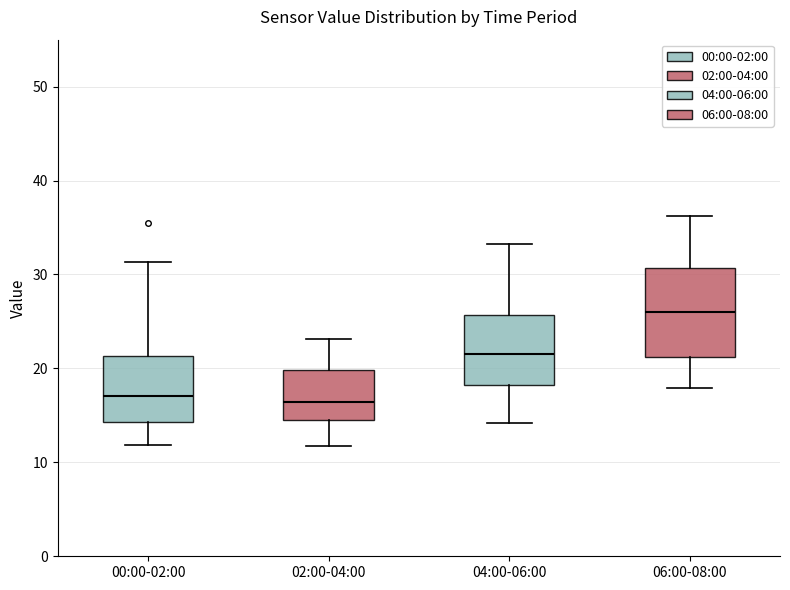

Reading left to right, read every box against the y-axis: the position of its median line, the range the box covers, and the ends of its whiskers. The values are not printed on the chart, so give them approximately, as read against the axis.

00:00-02:00: median 17, box 14 to 21, whiskers 12 to 31
02:00-04:00: median 16, box 14 to 20, whiskers 12 to 23
04:00-06:00: median 22, box 18 to 26, whiskers 14 to 33
06:00-08:00: median 26, box 21 to 31, whiskers 18 to 36